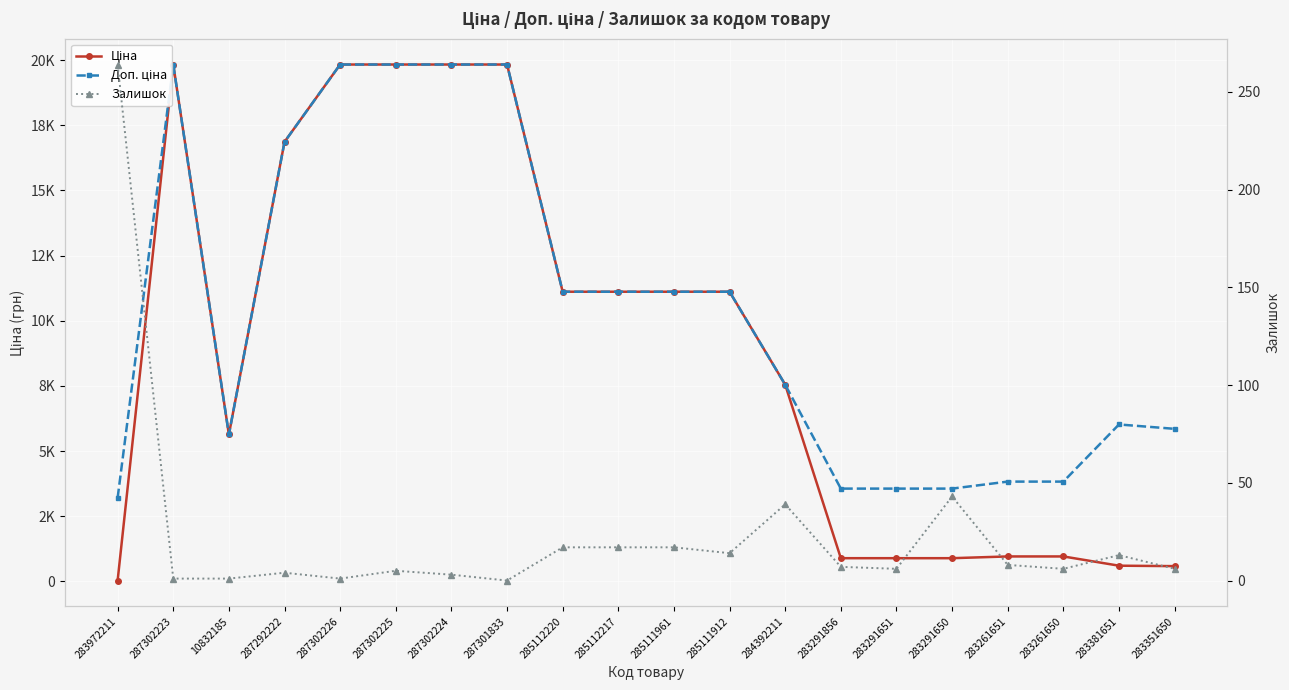

Reading left to right, transcribe all the data shown in this chart.

Ціна: 283972211=32.0	287302223=19831.1	10832185=5636.0	287292222=16863.2	287302226=19831.1	287302225=19831.1	287302224=19831.1	287301833=19831.1	285112220=11113.6	285112217=11113.6	285111961=11113.6	285111912=11113.6	284392211=7545.9	283291856=889.9	283291651=889.9	283291650=889.9	283261651=957.1	283261650=957.1	283381651=602.1	283351650=585.3
Доп. ціна: 283972211=3205.0	287302223=19831.1	10832185=5636.0	287292222=16863.2	287302226=19831.1	287302225=19831.1	287302224=19831.1	287301833=19831.1	285112220=11113.6	285112217=11113.6	285111961=11113.6	285111912=11113.6	284392211=7545.9	283291856=3559.7	283291651=3559.7	283291650=3559.7	283261651=3828.4	283261650=3828.4	283381651=6020.8	283351650=5852.9
Залишок: 283972211=264.0	287302223=1.0	10832185=1.0	287292222=4.0	287302226=1.0	287302225=5.0	287302224=3.0	287301833=0.0	285112220=17.0	285112217=17.0	285111961=17.0	285111912=14.0	284392211=39.0	283291856=7.0	283291651=6.0	283291650=43.0	283261651=8.0	283261650=6.0	283381651=13.0	283351650=6.0